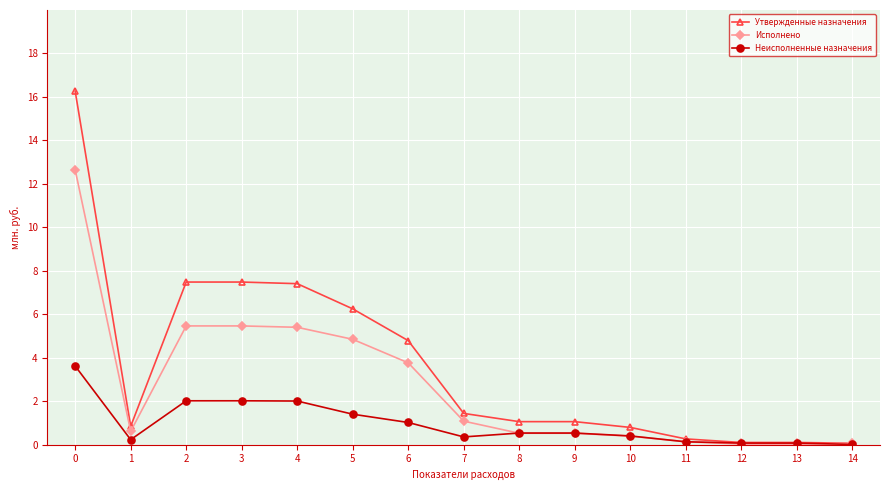

Is it true that Исполнено equals 8.3 at 5?

False